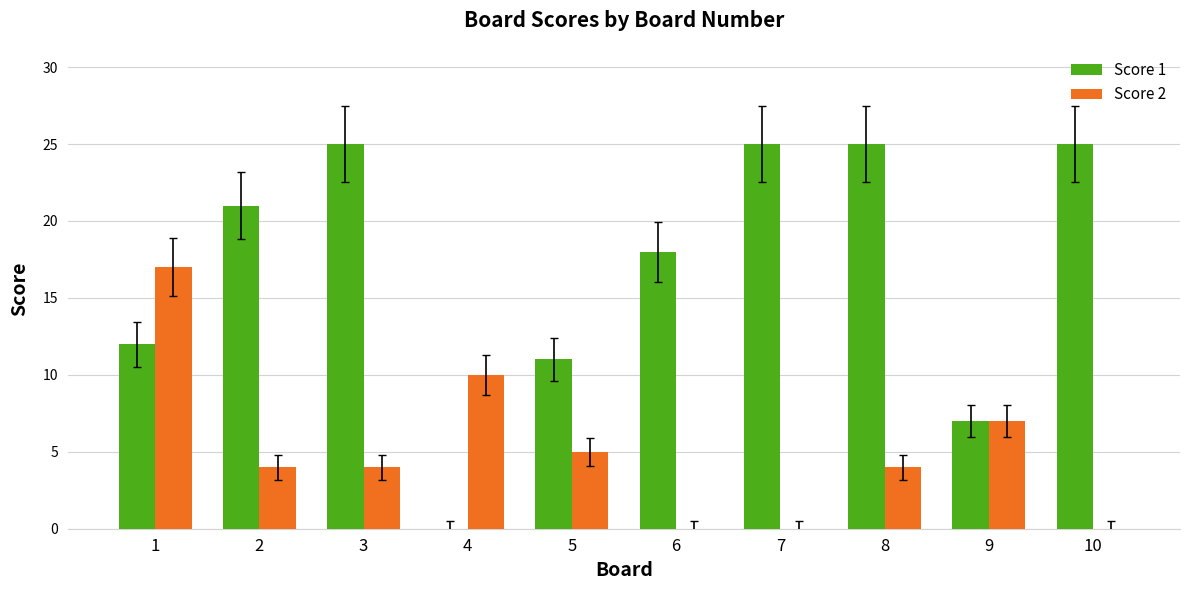

Reading right to left, transcribe all the data shown in this chart.

Score 1: 25	7	25	25	18	11	0	25	21	12
Score 2: 0	7	4	0	0	5	10	4	4	17